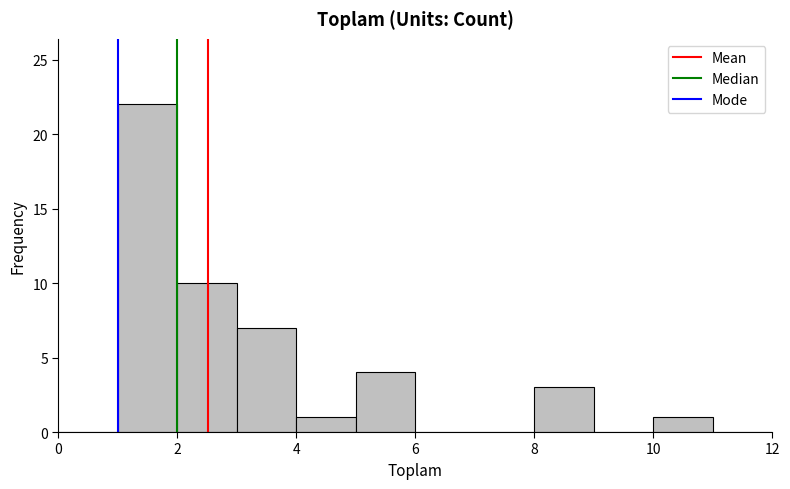

Reading left to right, list every bar in this chart as the range it spans on the x-axis followed by its height. The values are not printed on the chart, so give them approximately, as read against the axis.

0 to 1: 0
1 to 2: 22
2 to 3: 10
3 to 4: 7
4 to 5: 1
5 to 6: 4
6 to 7: 0
7 to 8: 0
8 to 9: 3
9 to 10: 0
10 to 11: 1
11 to 12: 0